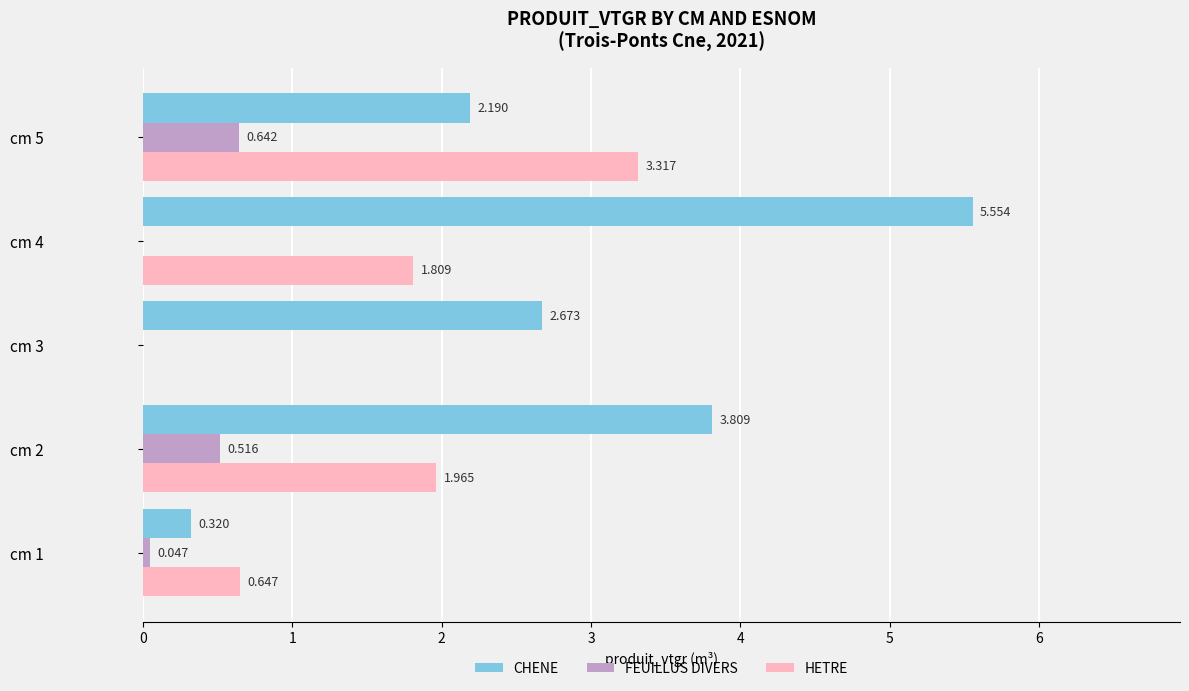

Which series changed the most between cm 1 and cm 5?

HETRE